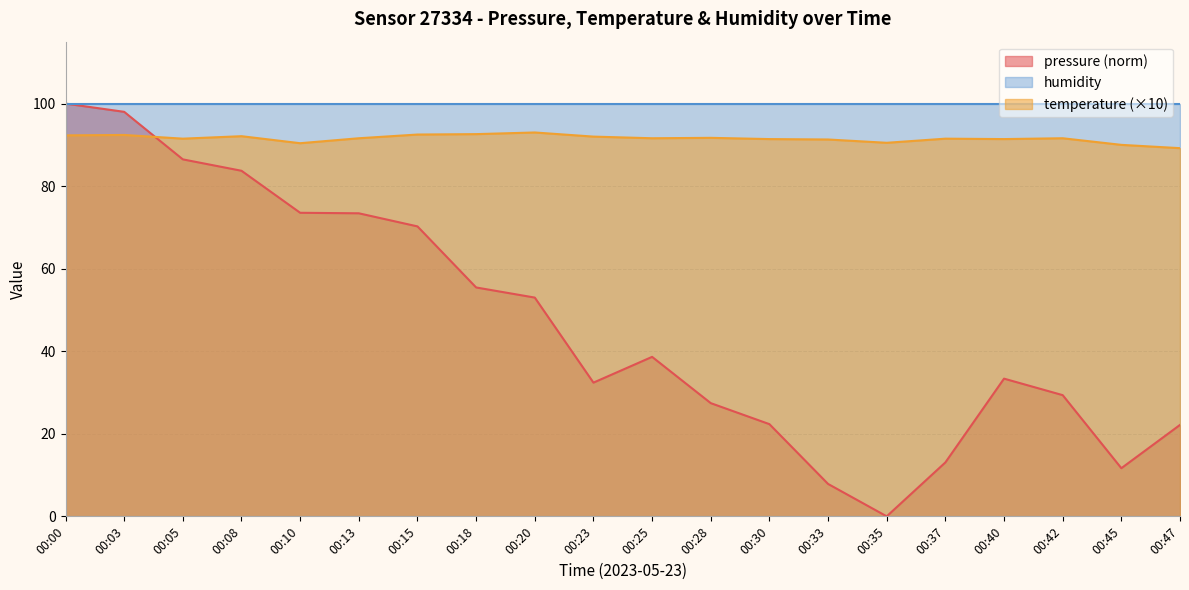

How many intersections are there between pressure and temperature?

1